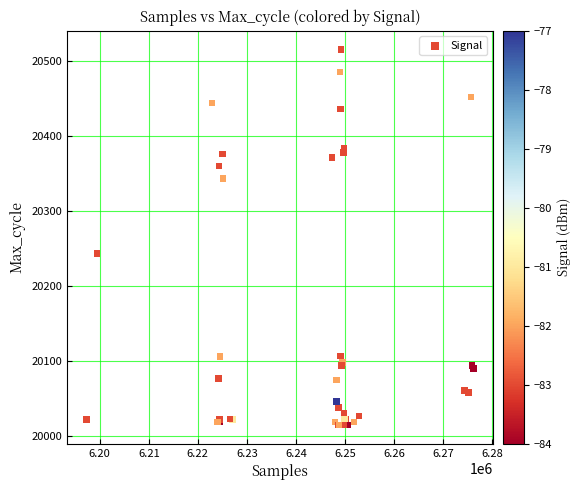

What Y value in the scatter plot is closest to 20265?

20243